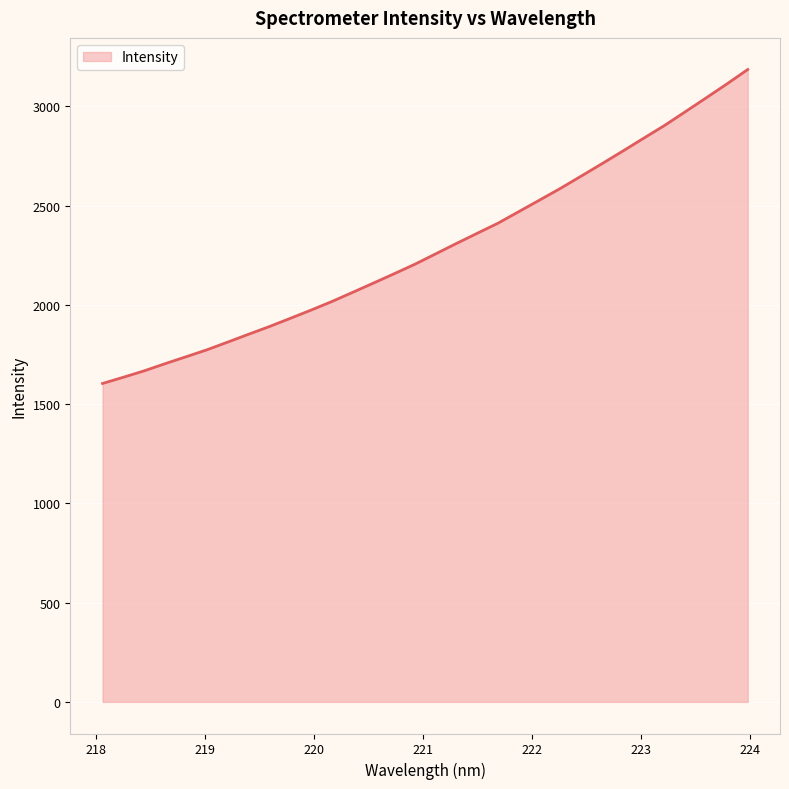

What is the greatest value displayed?

3185.6